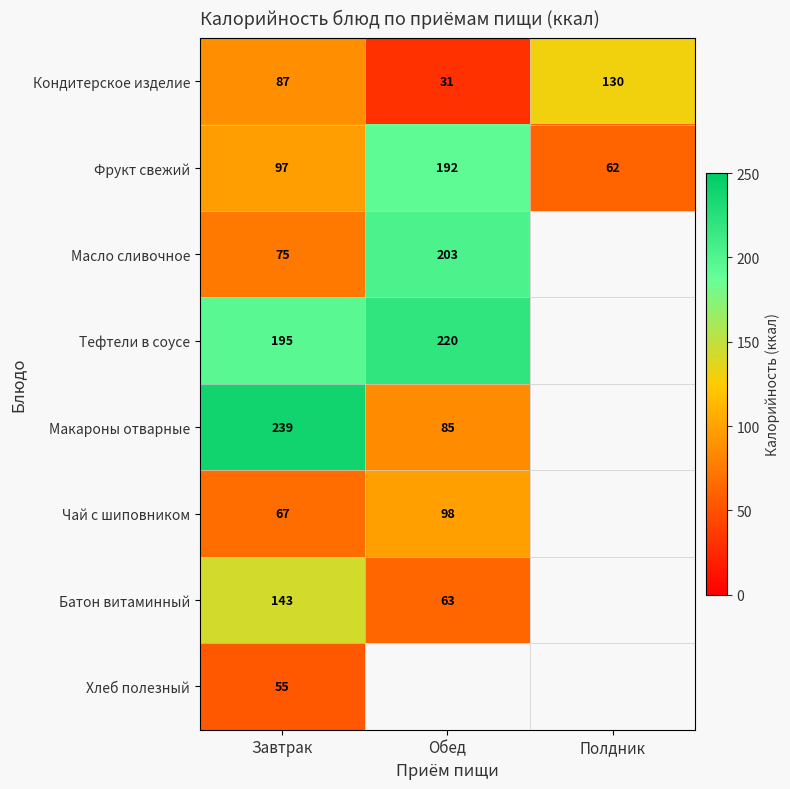

Between Полдник and Обед, which is larger?

Полдник